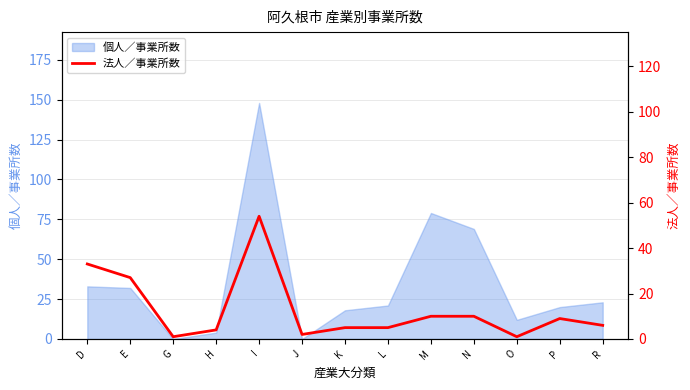

What is the difference between the maximum and minimum values?

53